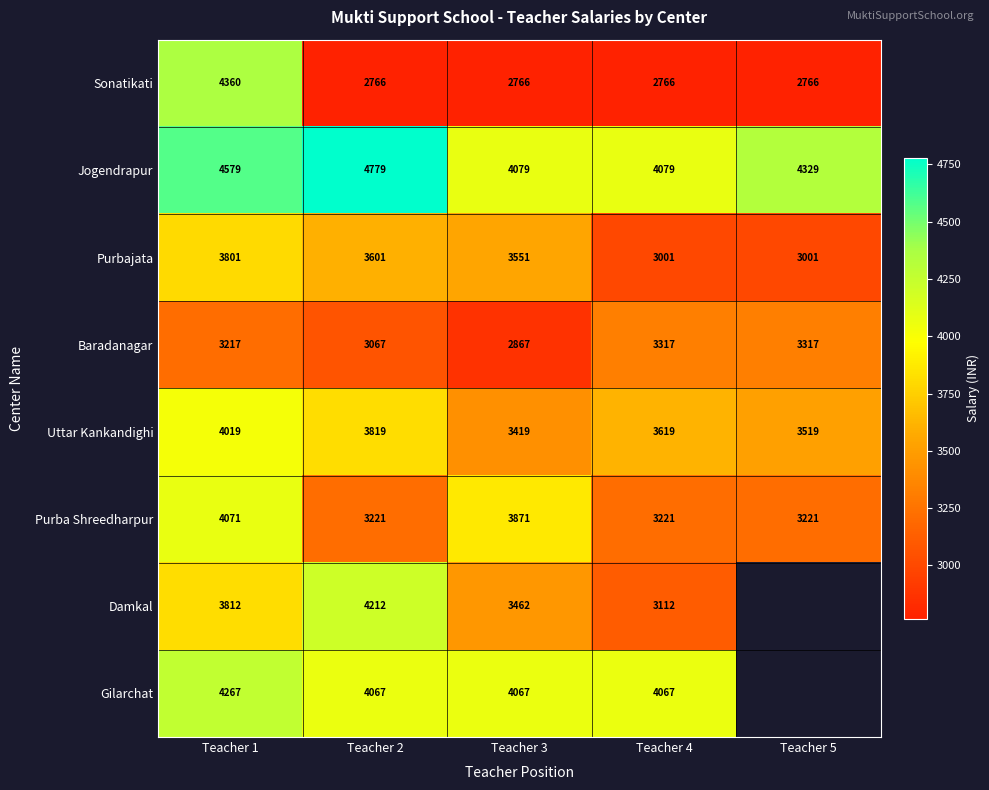

Is the value of Sonatikati at Teacher 4 greater than the value of Purba Shreedharpur at Teacher 1?

No